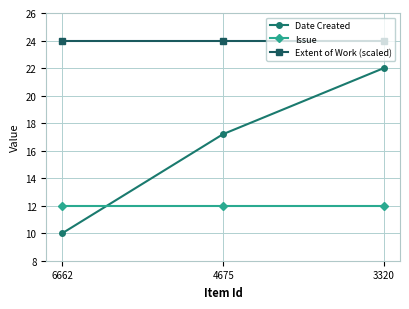

Which label corresponds to the smallest value in the chart?

6662